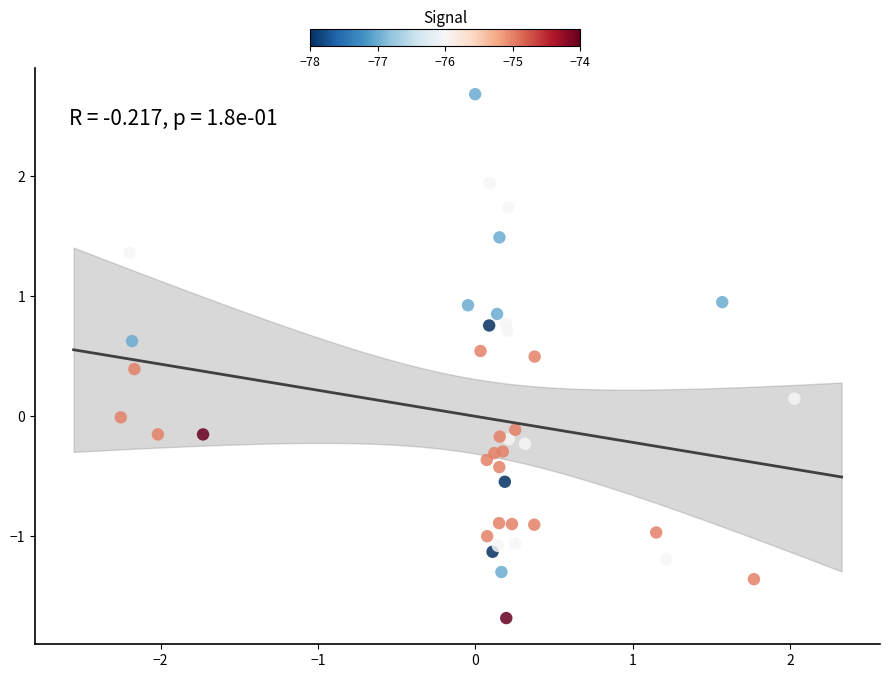

What is the range of X values (max minus min)?

4.3